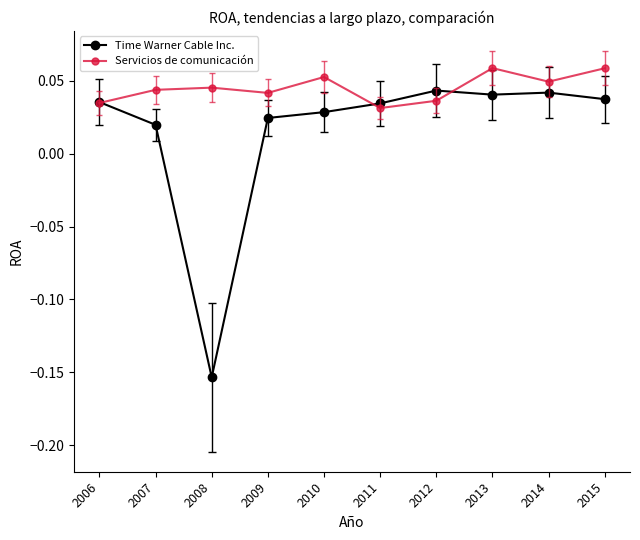

Rank the series at 2009 from highest to lowest value.

Servicios de comunicación, Time Warner Cable Inc.